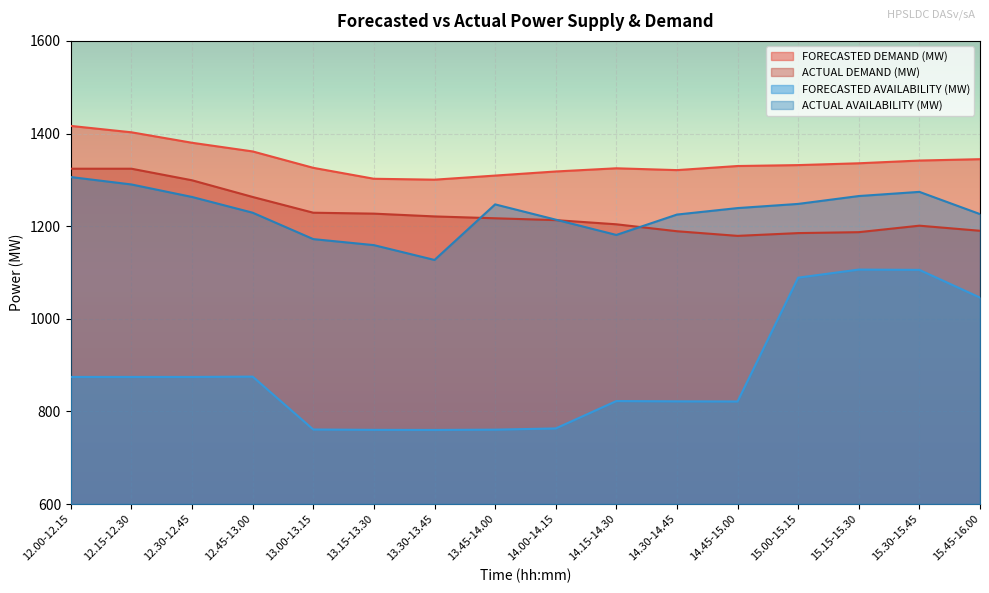

Read the ACTUAL AVAILABILITY (MW) value at 12.15-12.30.

1290.0